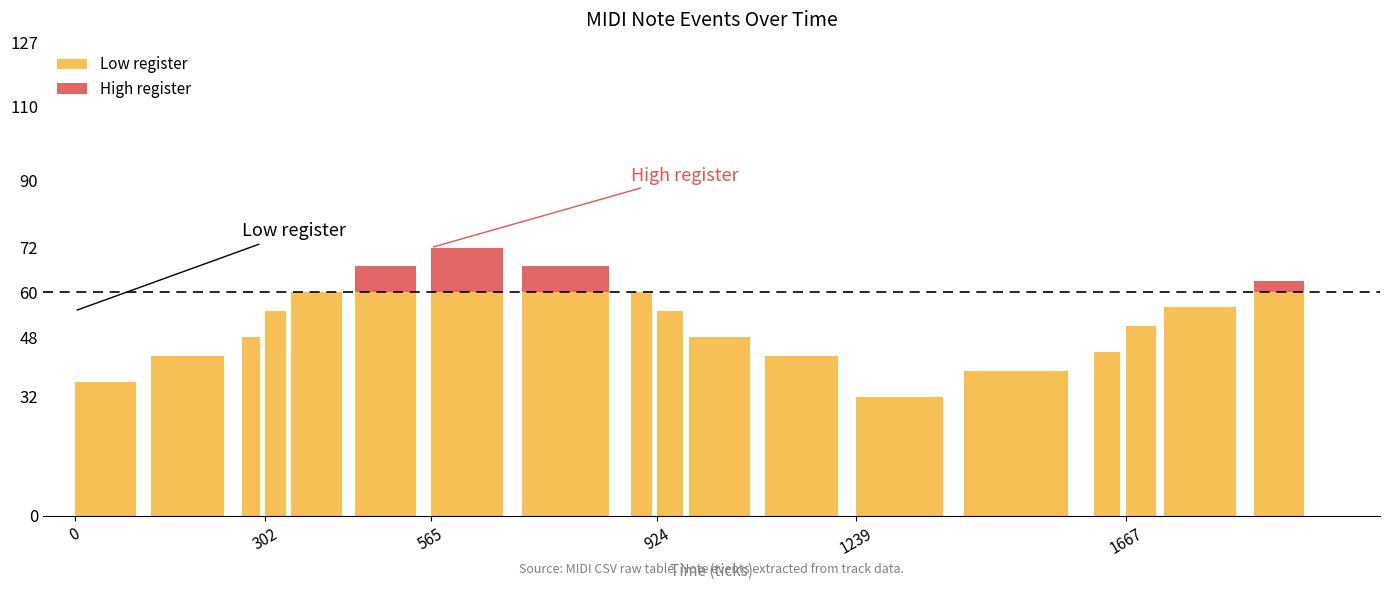

What are all the series names shown in the legend?

Low register, High register